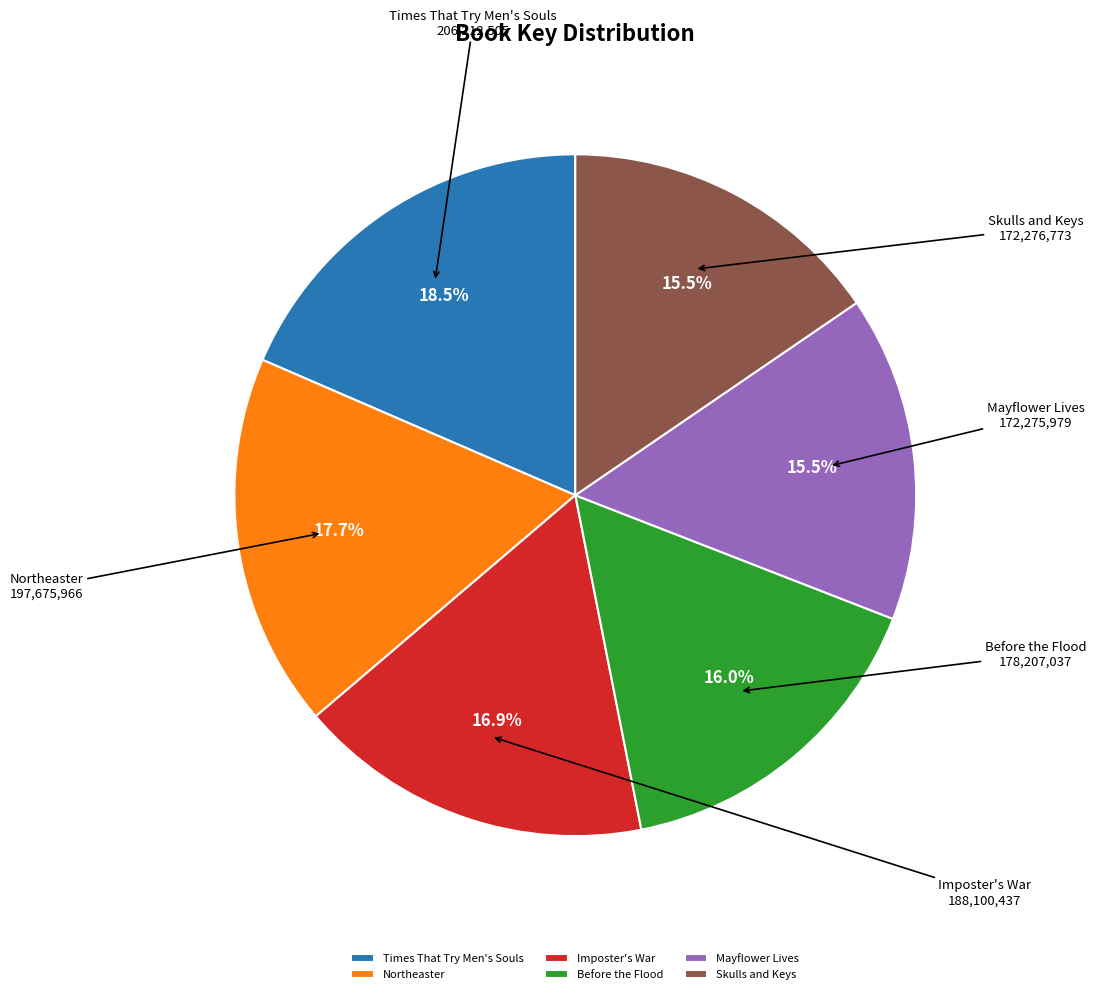

What portion of the pie excludes Before the Flood?

84.0%